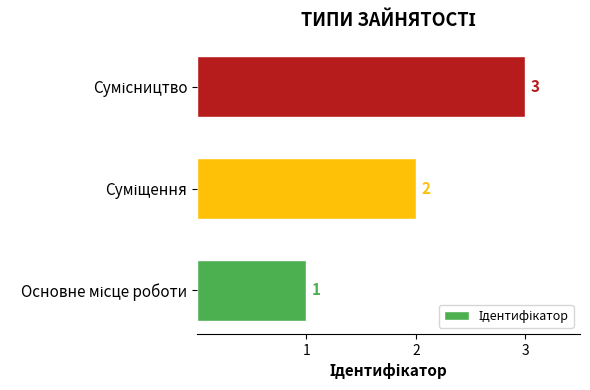

What is the greatest value displayed?

3